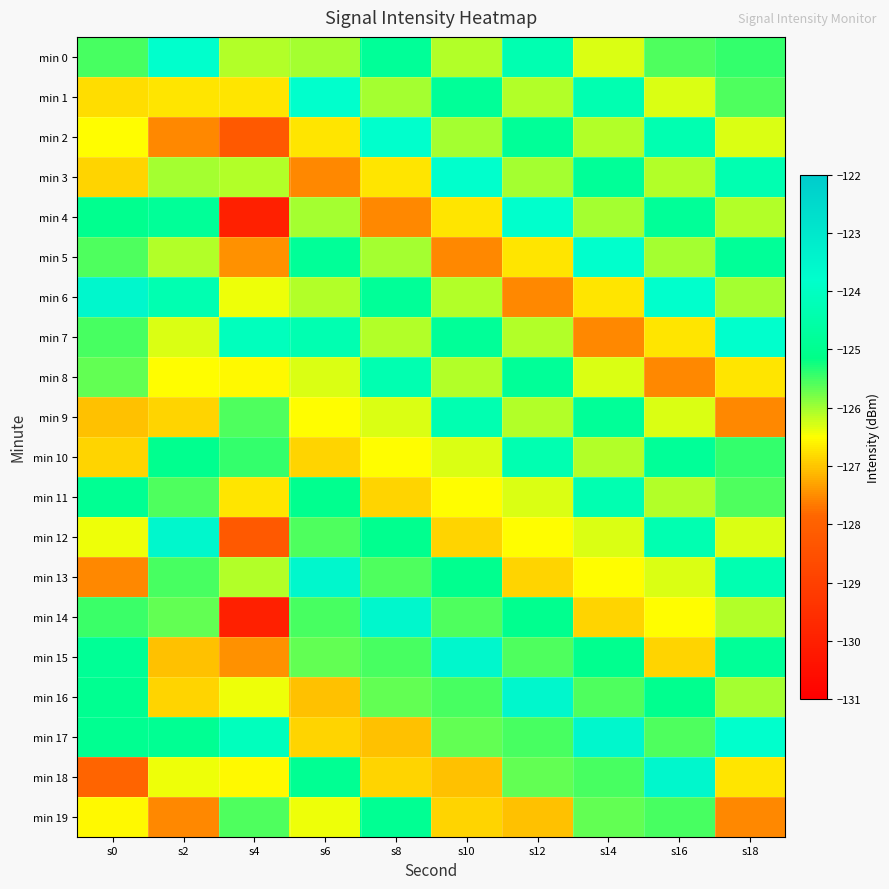

At which category is the sum across all series the highest?

s16